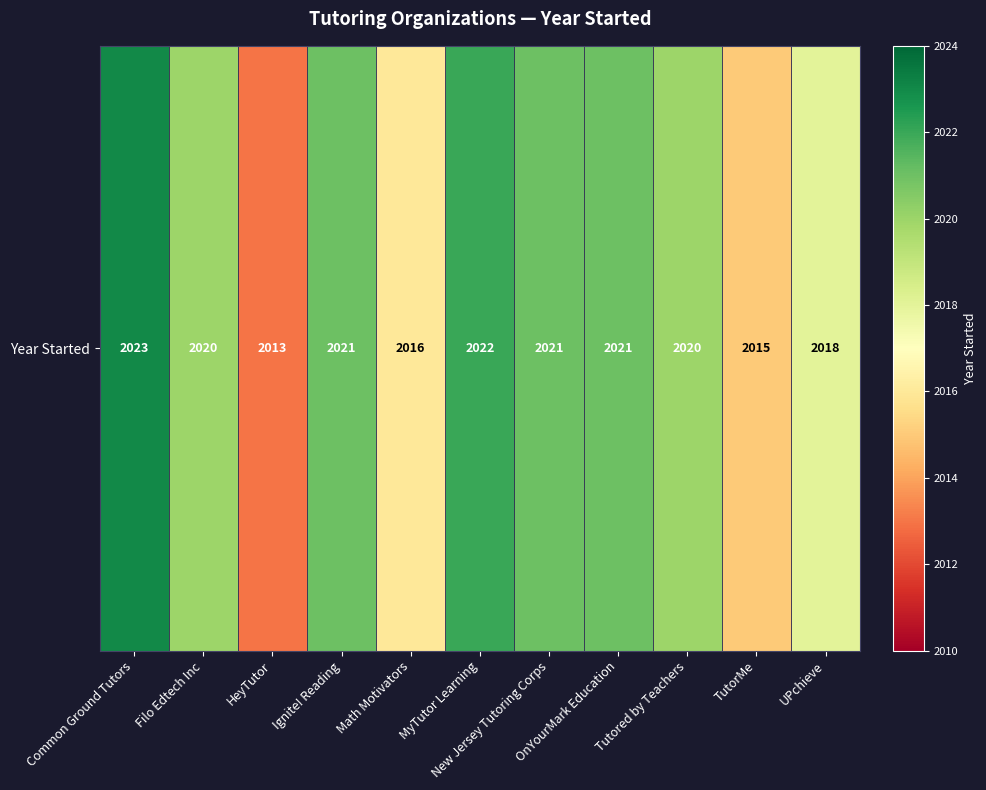

What is the difference between the maximum and minimum values?

10